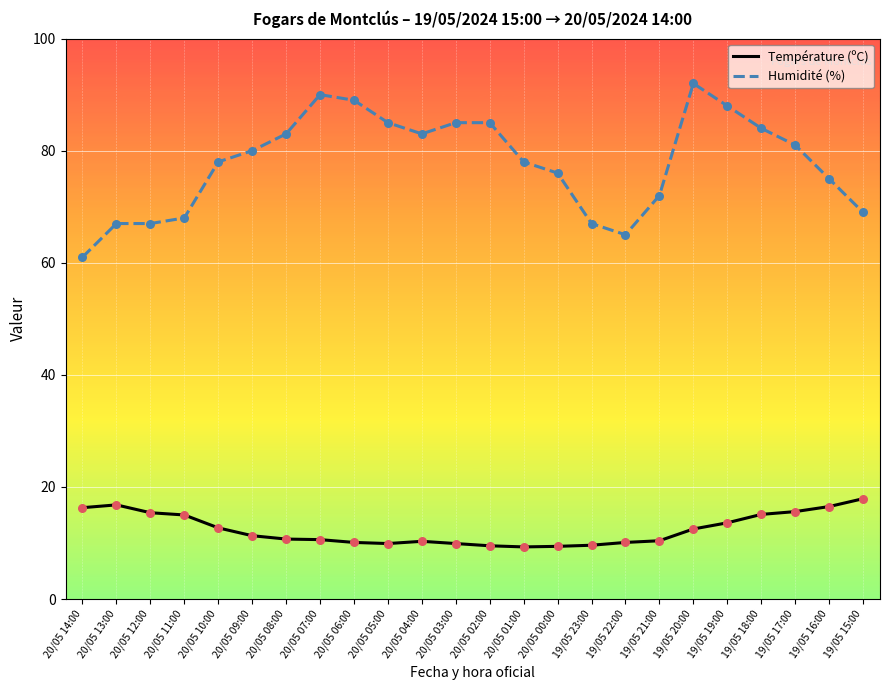

Between 20/05 14:00 and 19/05 19:00, which series saw the biggest shift?

Humidité (%)